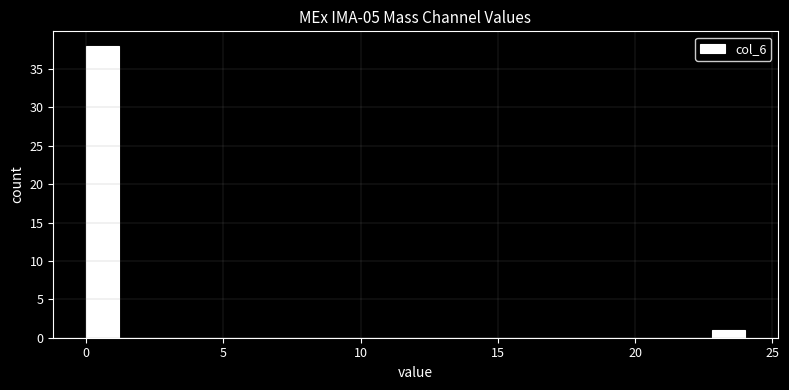

Around what value on the x-axis is the tallest bar? Give the approximate position of its centre, as read against the axis.

0.5